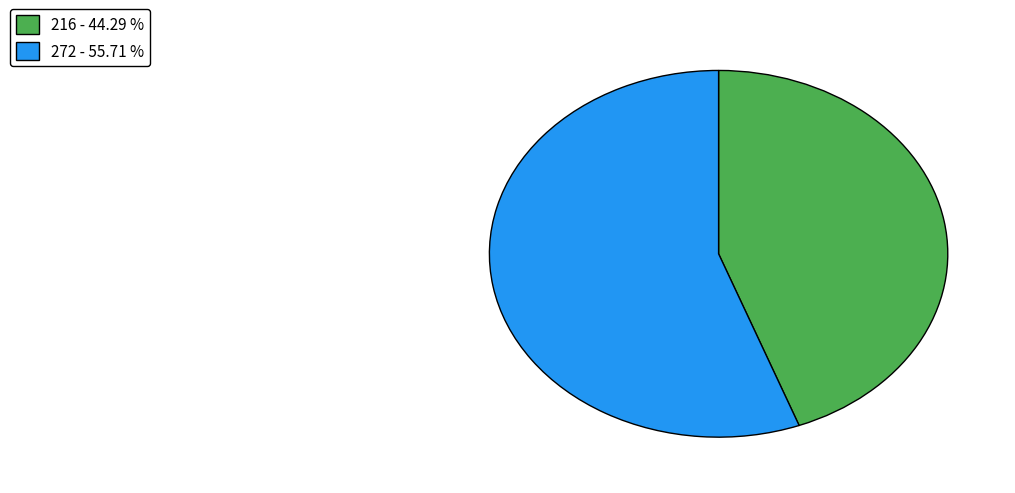

Between 272 - 55.71 % and 216 - 44.29 %, which is larger?

272 - 55.71 %